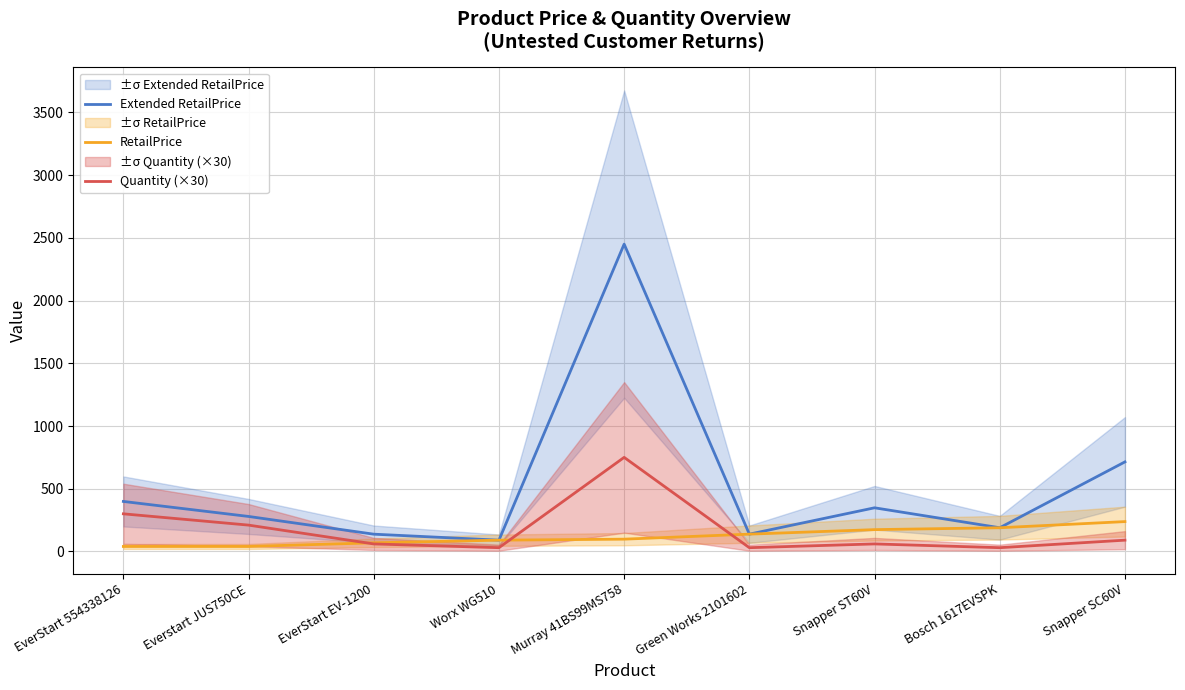

Between Snapper ST60V and Snapper SC60V, which series saw the biggest shift?

Extended RetailPrice